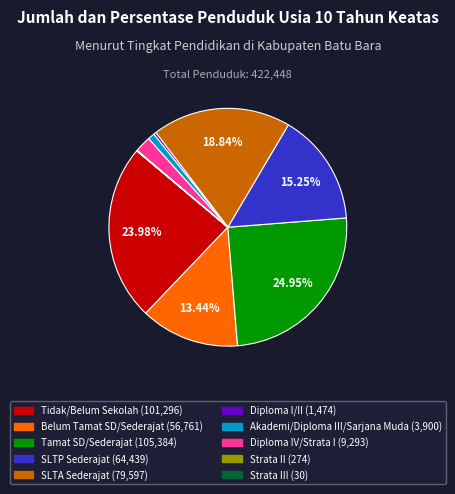

Is the sum of Tidak/Belum Sekolah (101,296) and Diploma IV/Strata I (9,293) greater than half?

No